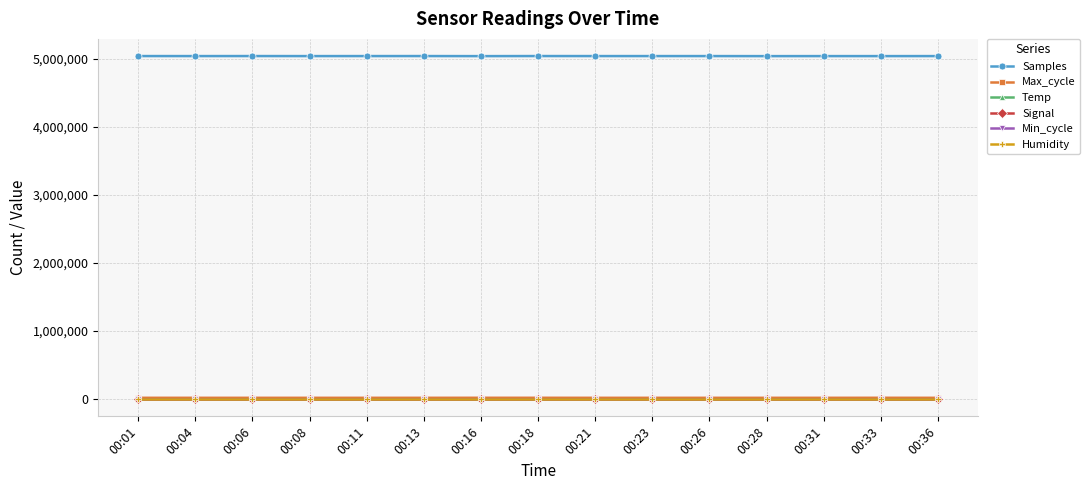

Which series has the largest range (max minus min)?

Samples